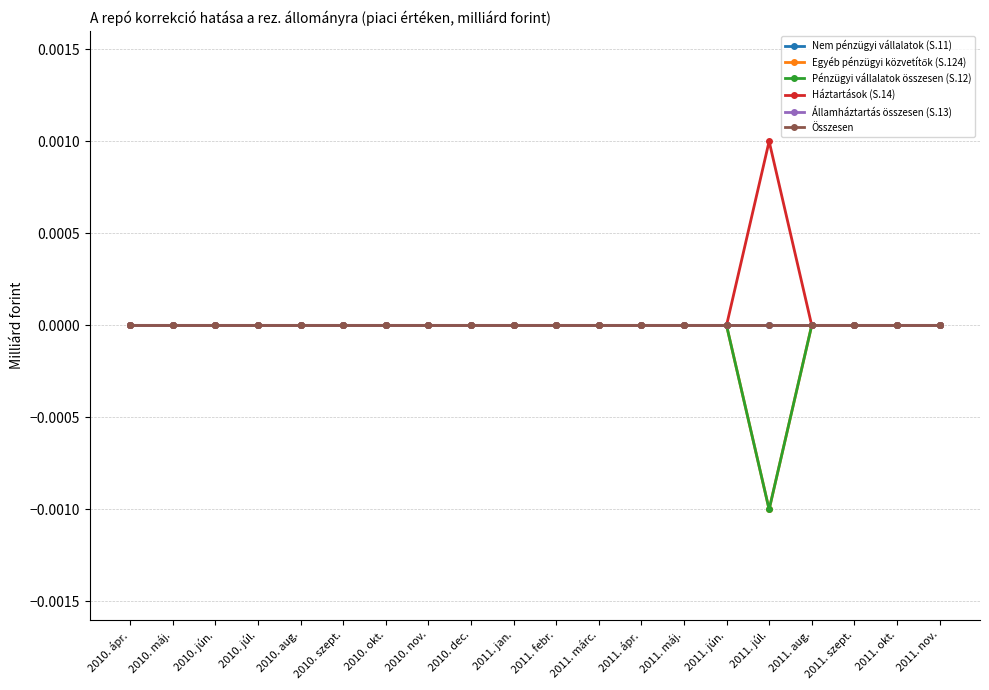

Does the chart have visible grid lines?

Yes